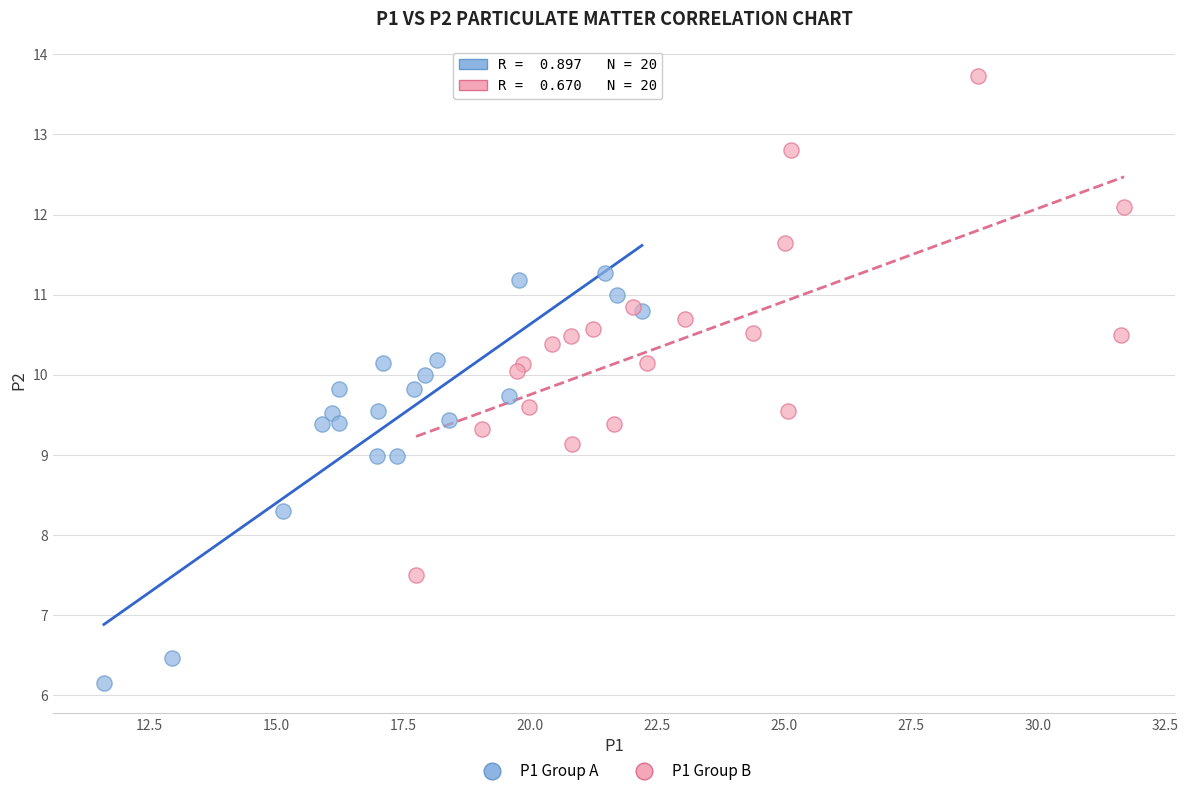

What are all the series names shown in the legend?

P1 Group A, P1 Group B